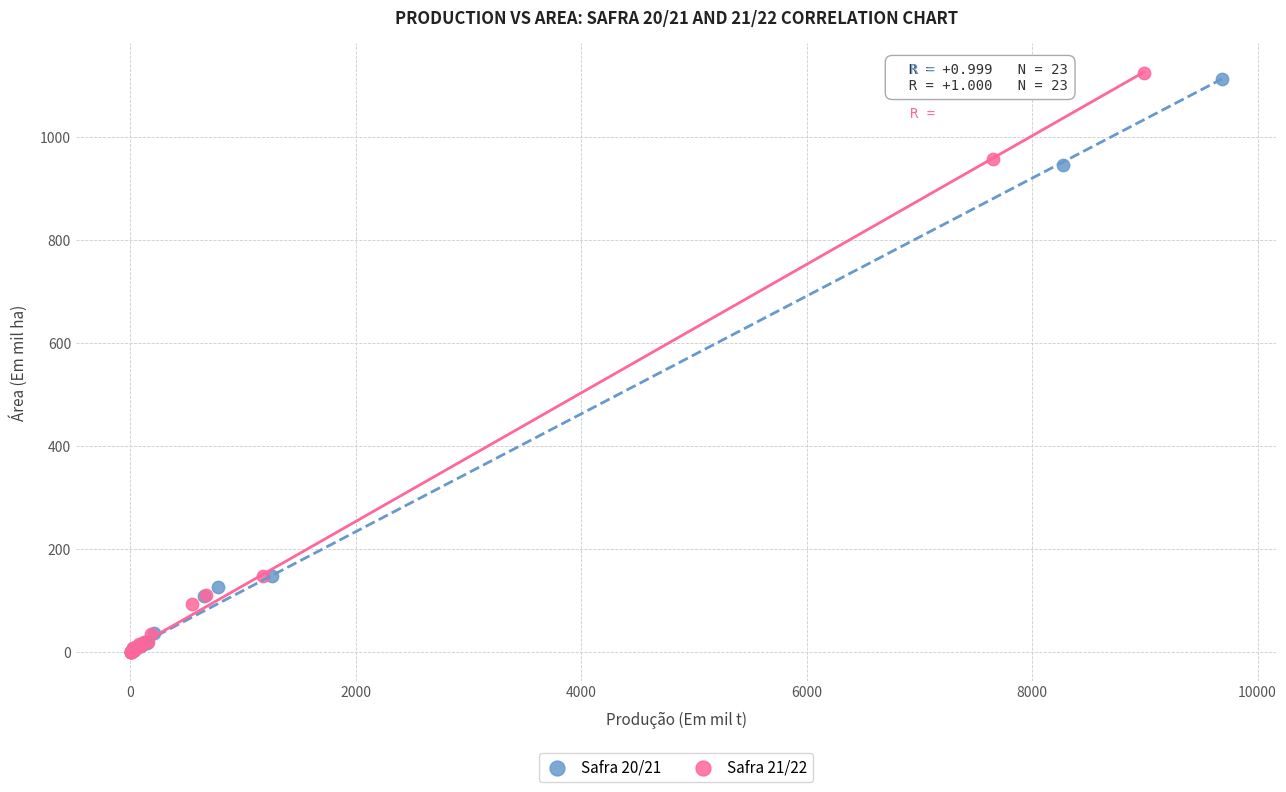

Which series has the largest Y range (max minus min)?

Safra 21/22